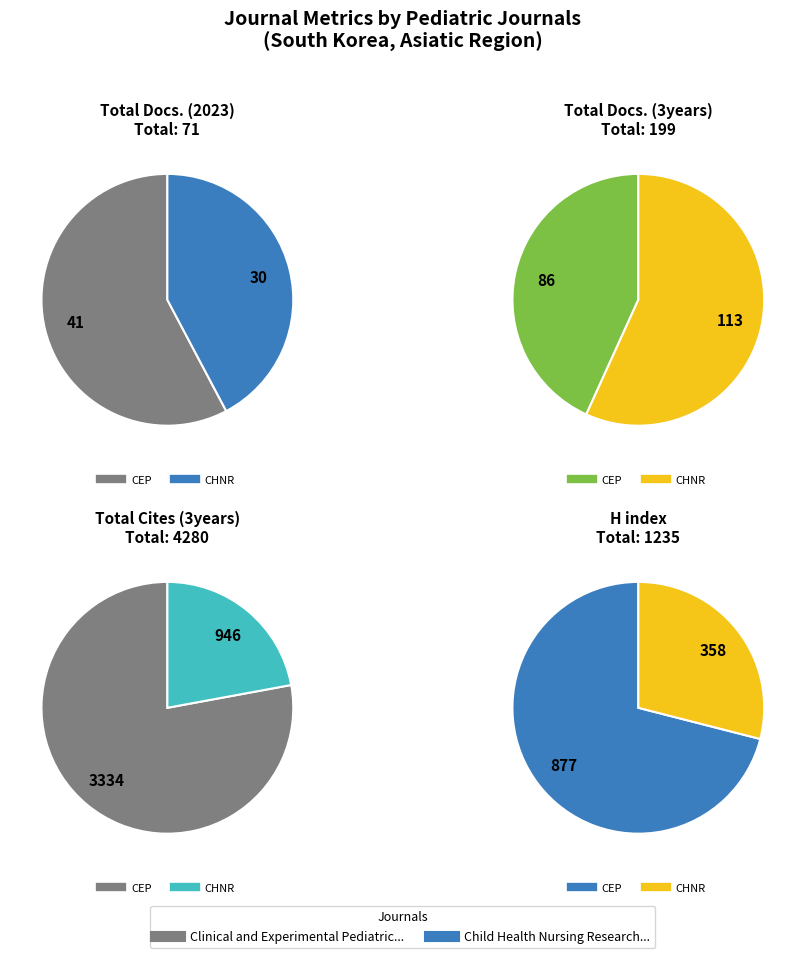

To the nearest percent, what portion does Child Health Nursing Research represent?

22%